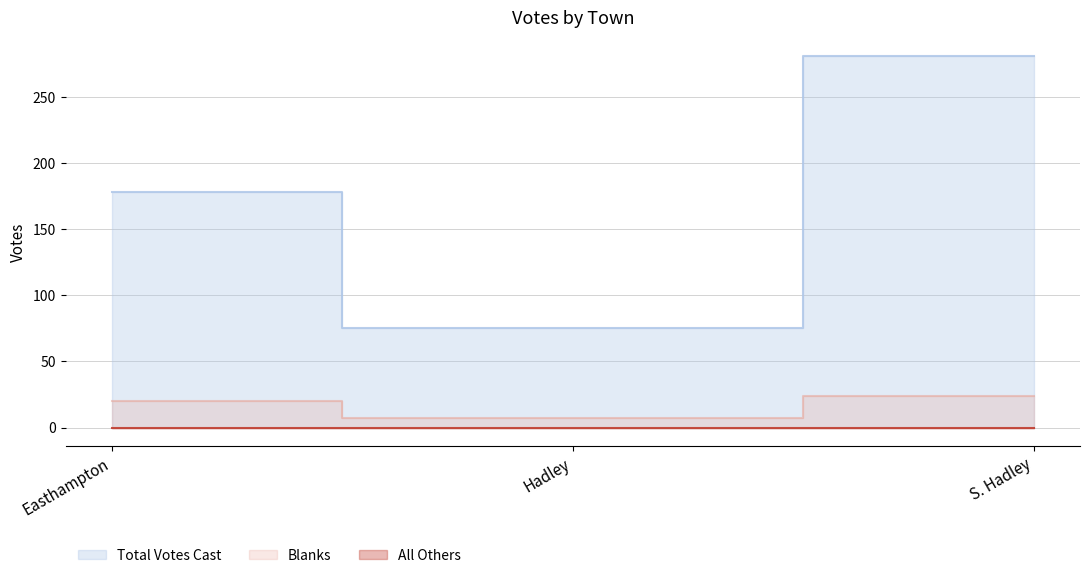

At which category is the sum across all series the highest?

S. Hadley